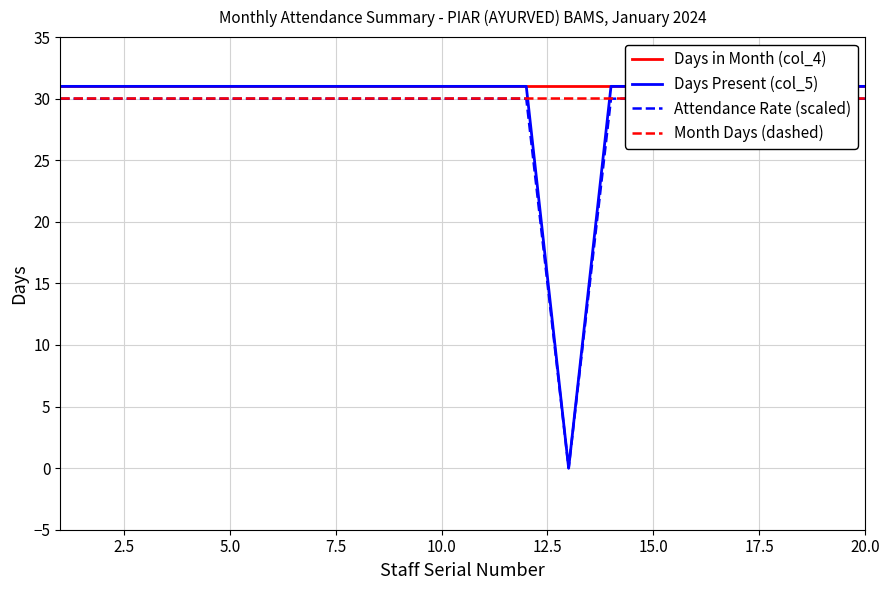

List the series in order of their peak value, highest first.

Days in Month (col_4), Days Present (col_5), Month Days (dashed), Attendance Rate (scaled)